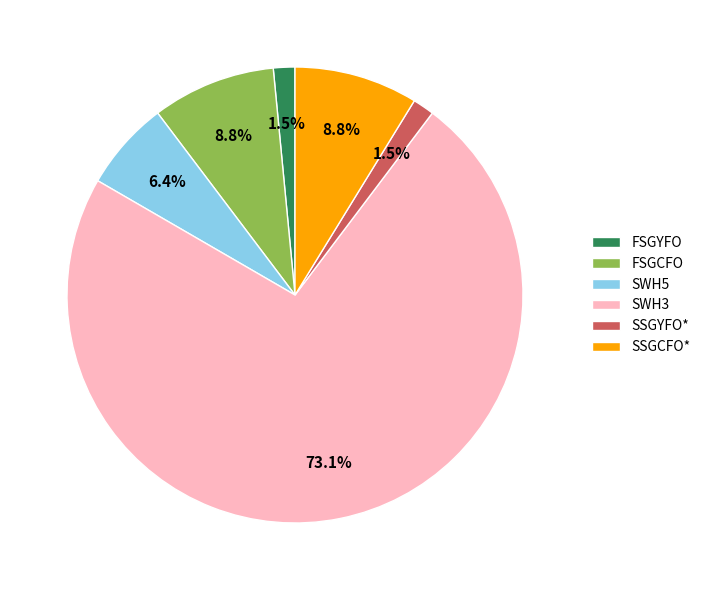

True or false: SSGCFO* accounts for 2% of the total.

False